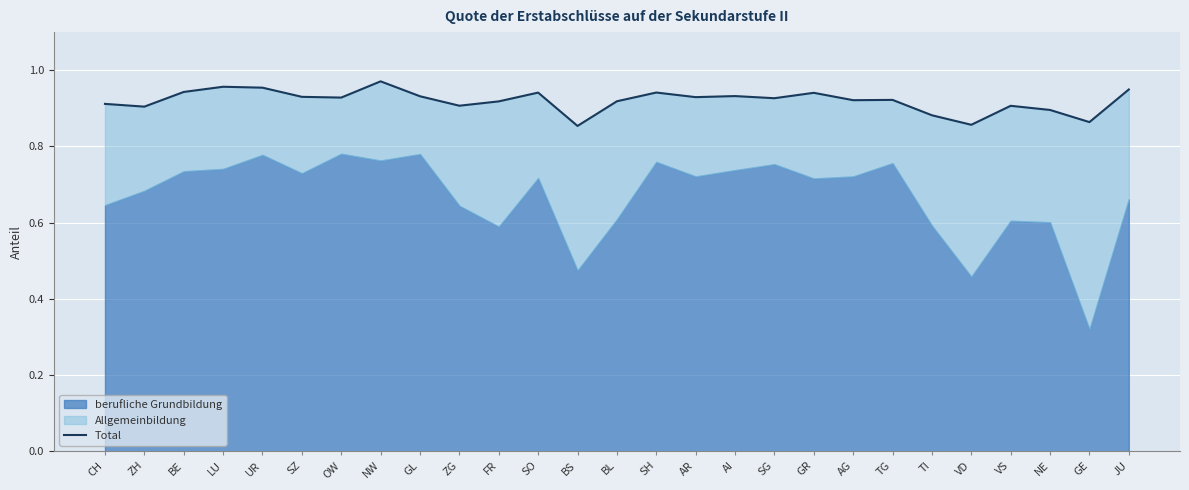

Which category has the lowest value across all series?

BS